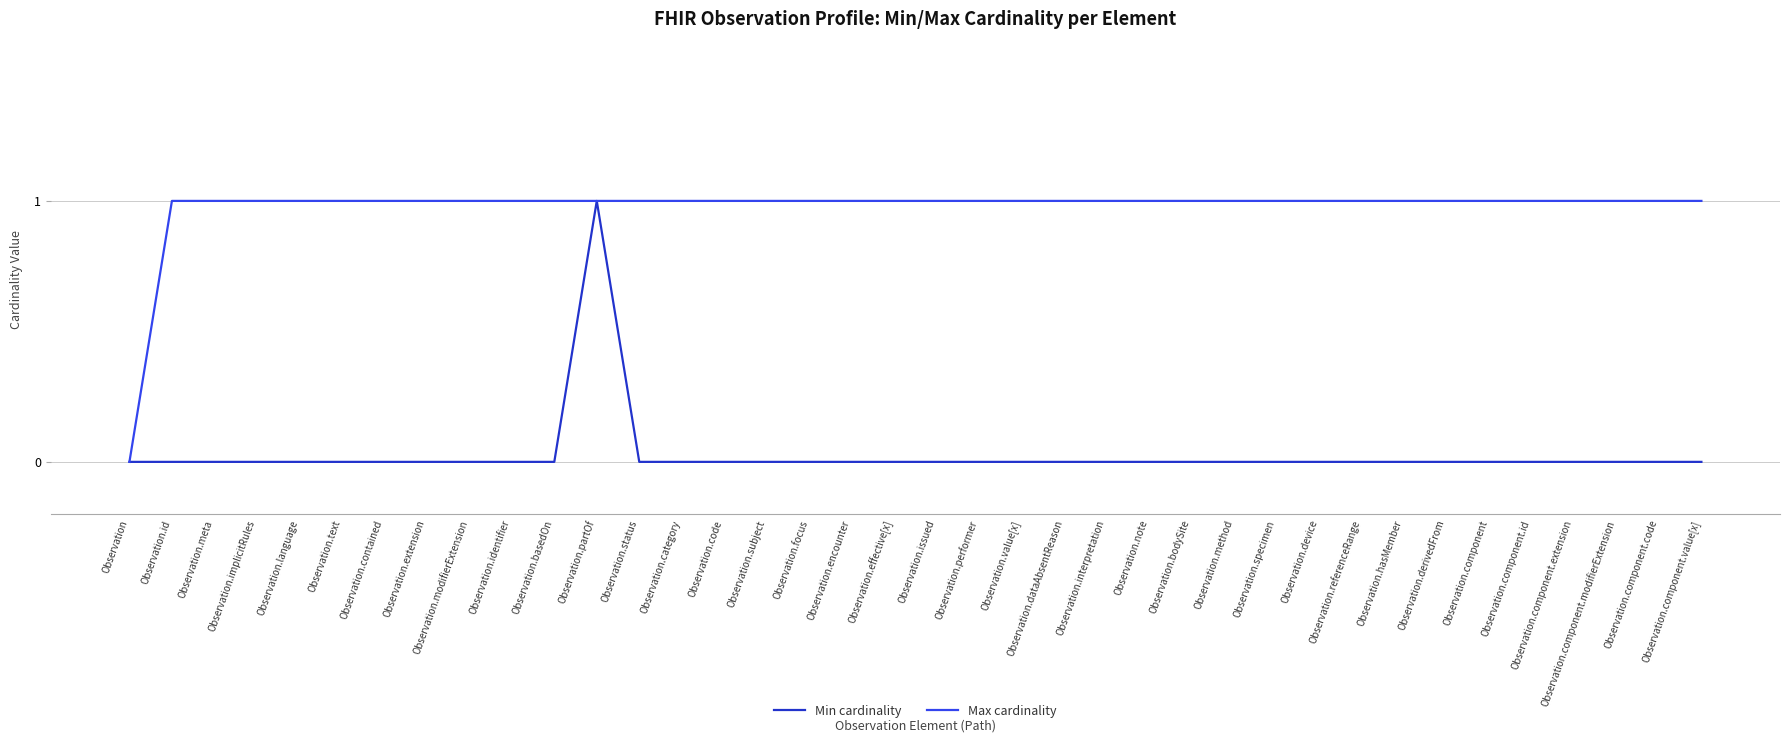

What value does the Max cardinality series have at Observation.id?

1